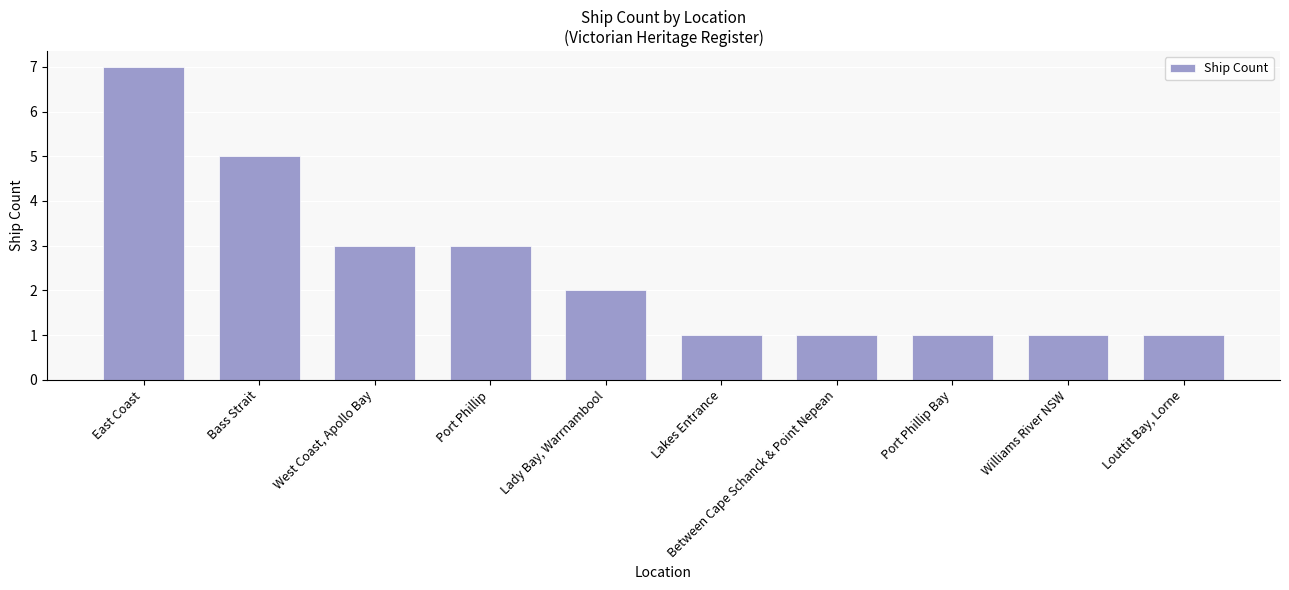

Count the values in the range 1 to 3.

8